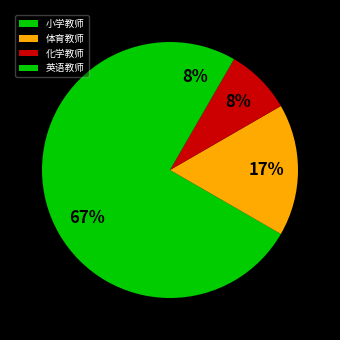

Which slice is the smallest?

化学教师